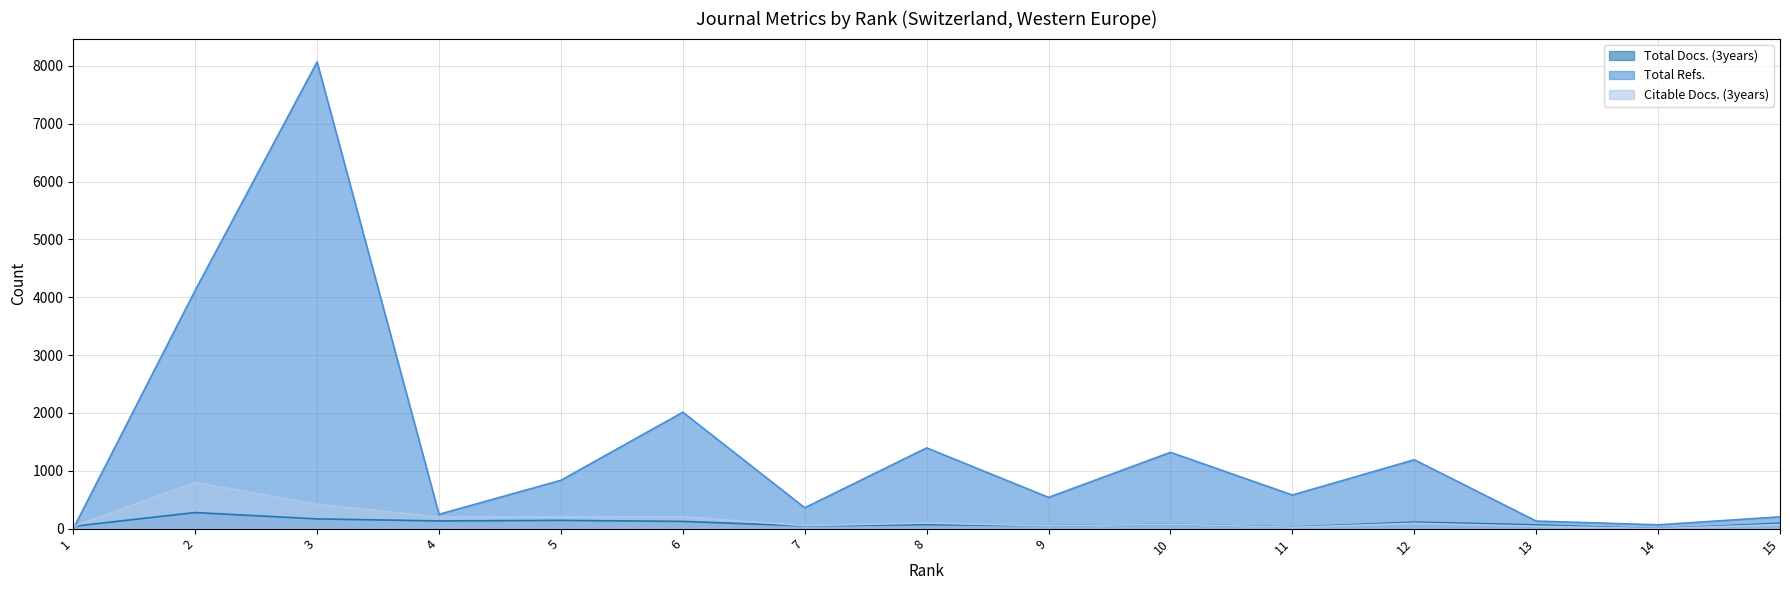

What is the sum of the Citable Docs. (3years) values at 12 and 10?

168